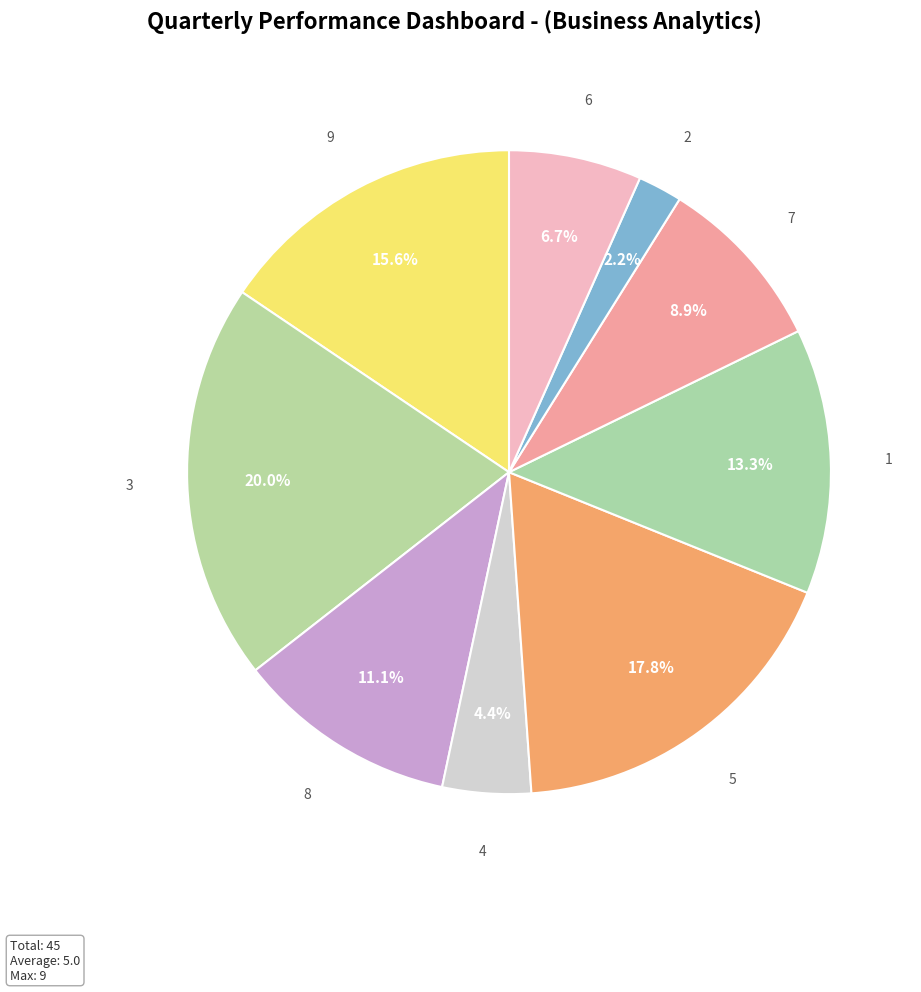

Which slice is the largest?

3